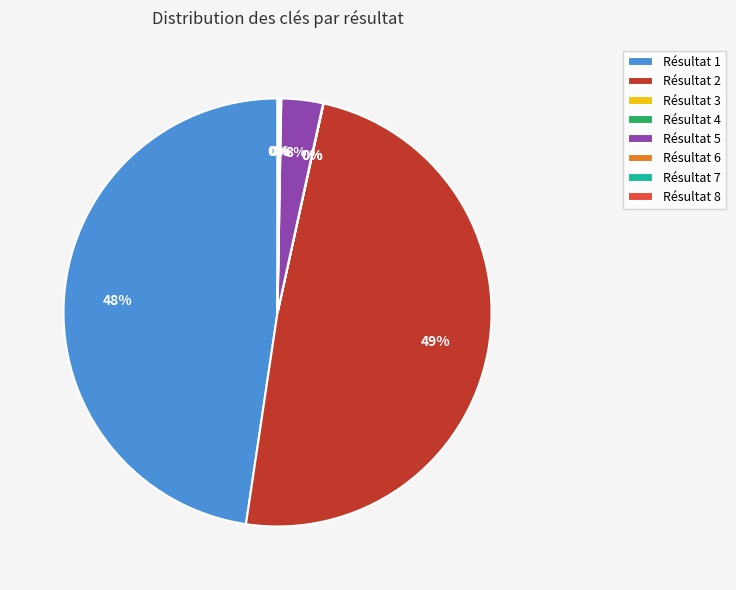

Which category has the biggest portion of the pie?

Résultat 2